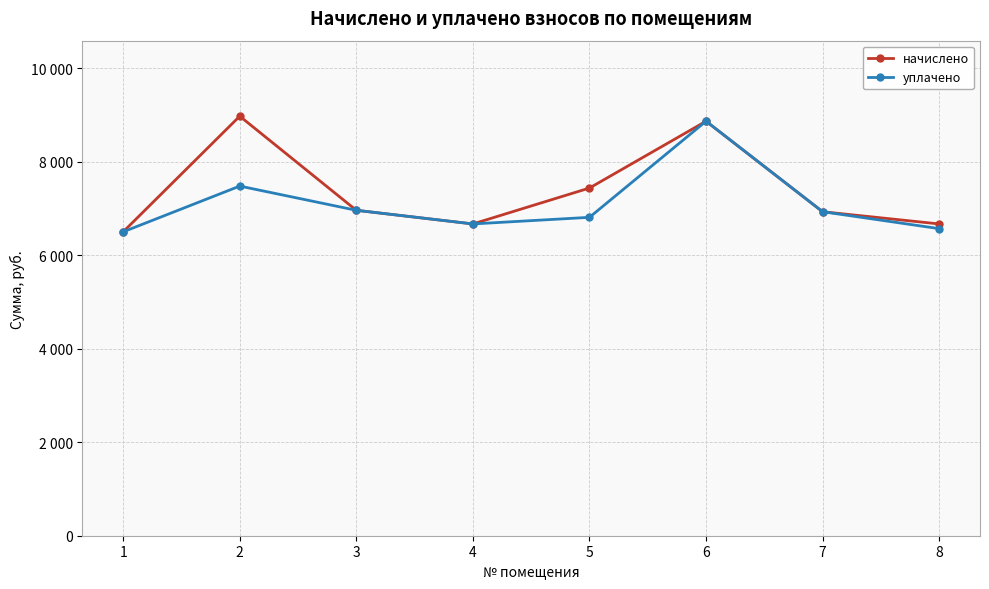

Is this an area chart (filled region under the line)?

No